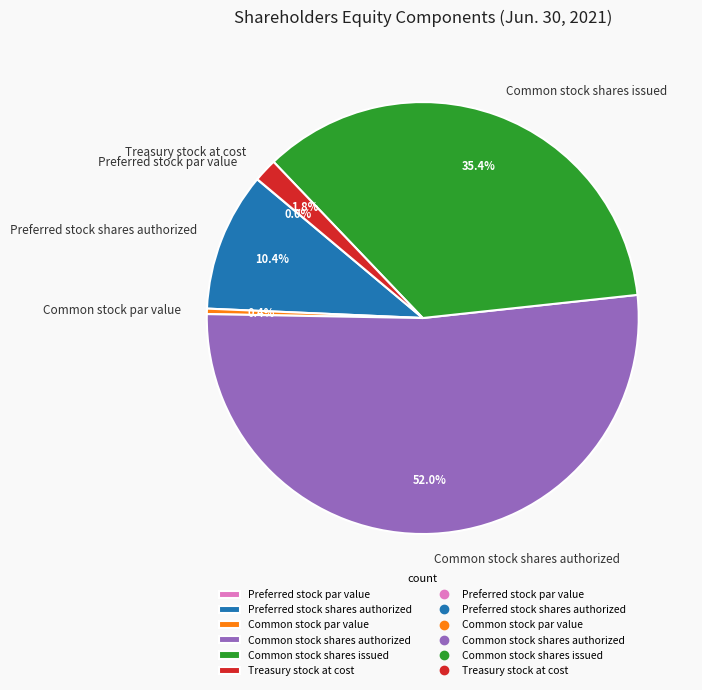

How much of the chart is everything except Common stock par value?

99.6%